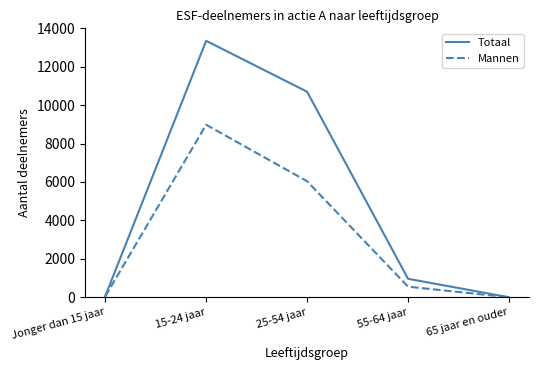

At 25-54 jaar, list the series in order from largest to smallest.

Totaal, Mannen